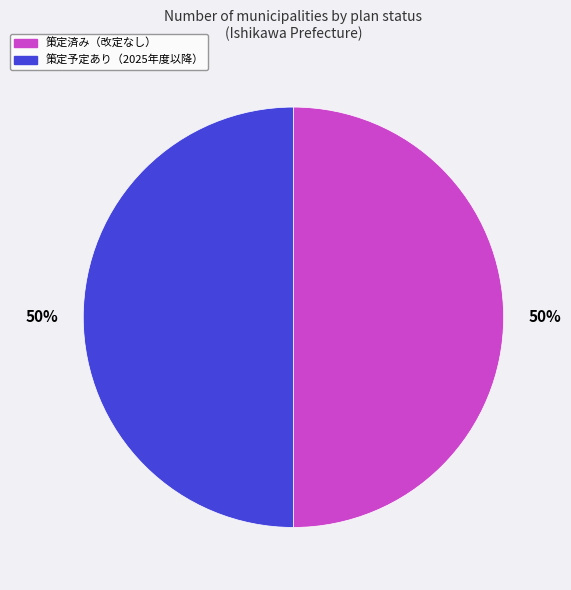

To the nearest percent, what is the average slice percentage?

50%